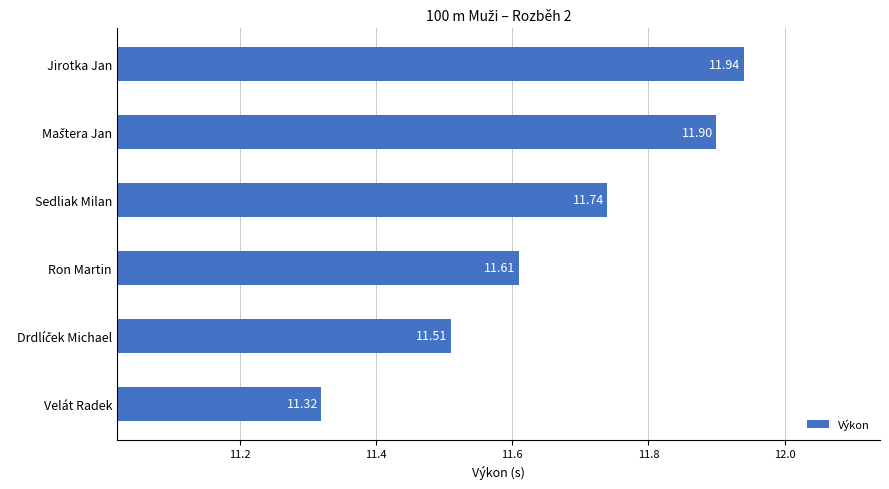

How many bars are there in total?

6